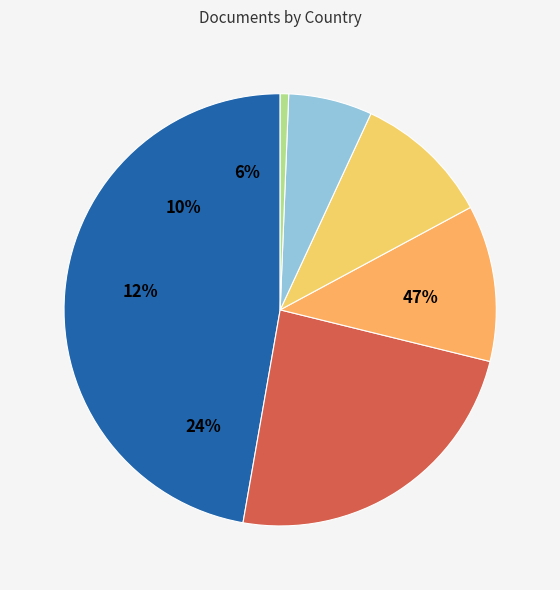

What is the change in value from South Africa to Indonesia?

-89